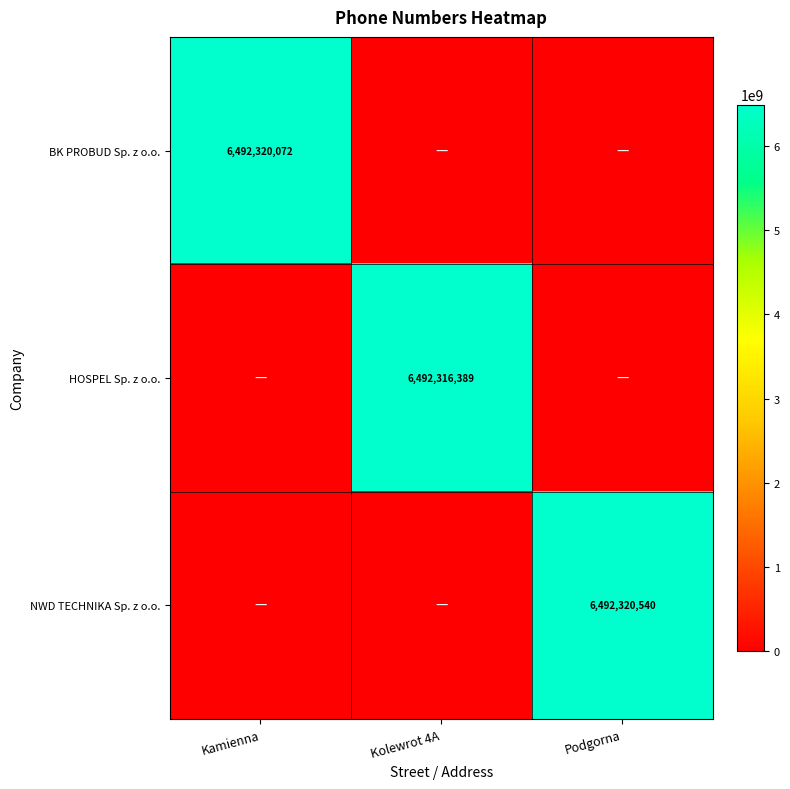

Is it true that HOSPEL Sp. z o.o. equals 10924629712 at Kolewrot 4A?

False